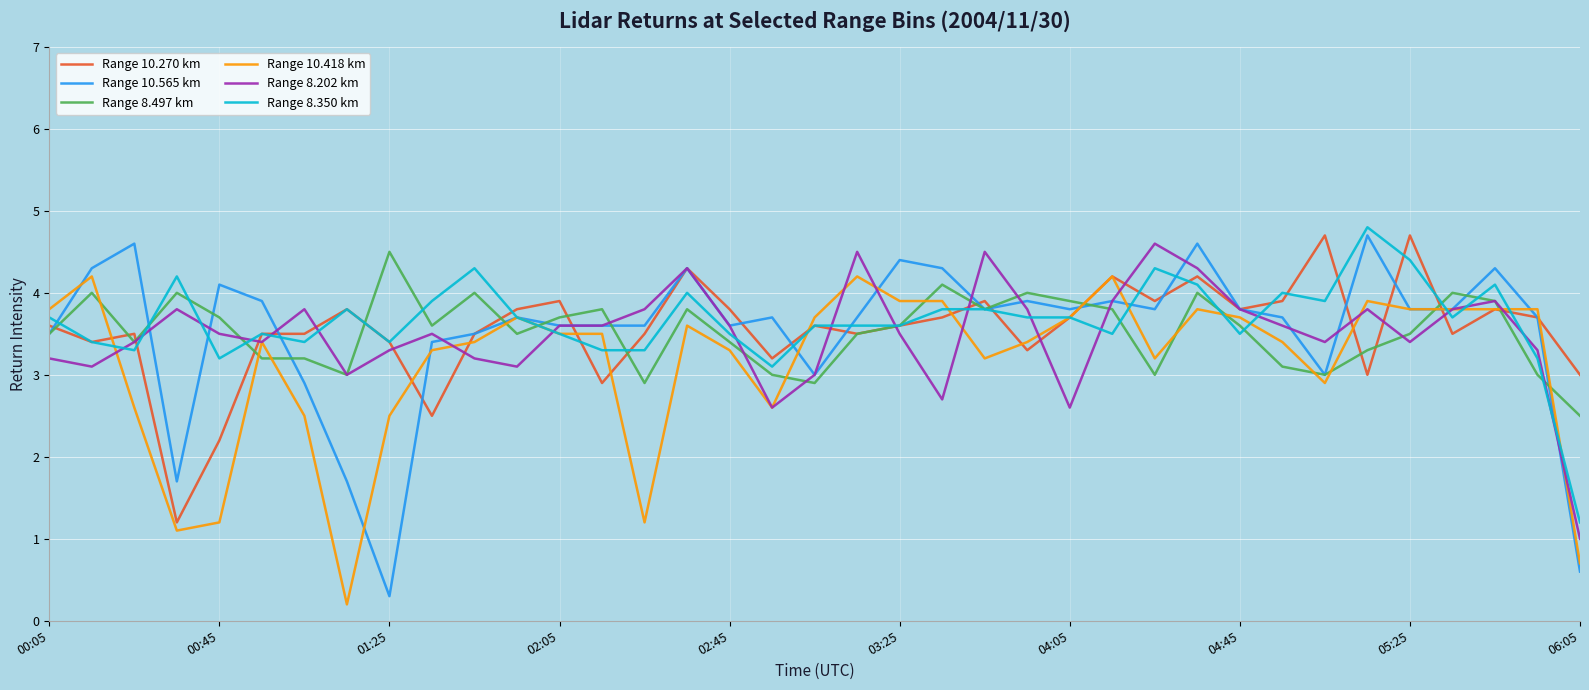

What is the maximum value shown in the chart?

4.8